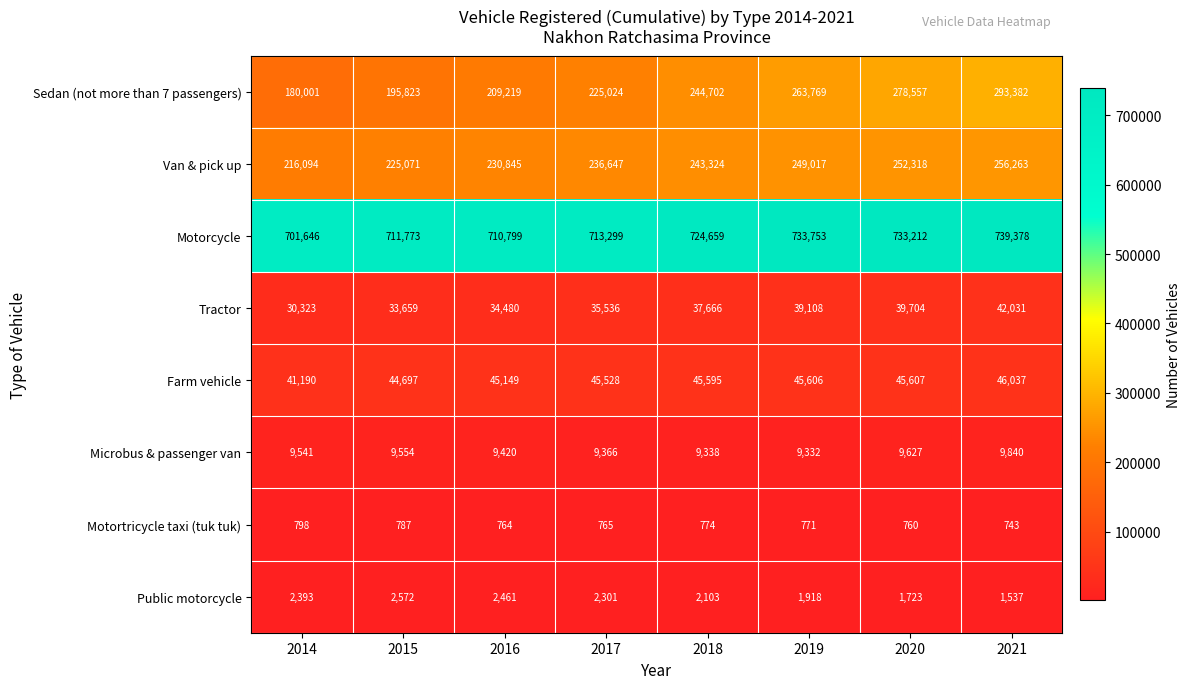

True or false: Motorcycle has a value of 1261056 at 2016.

False